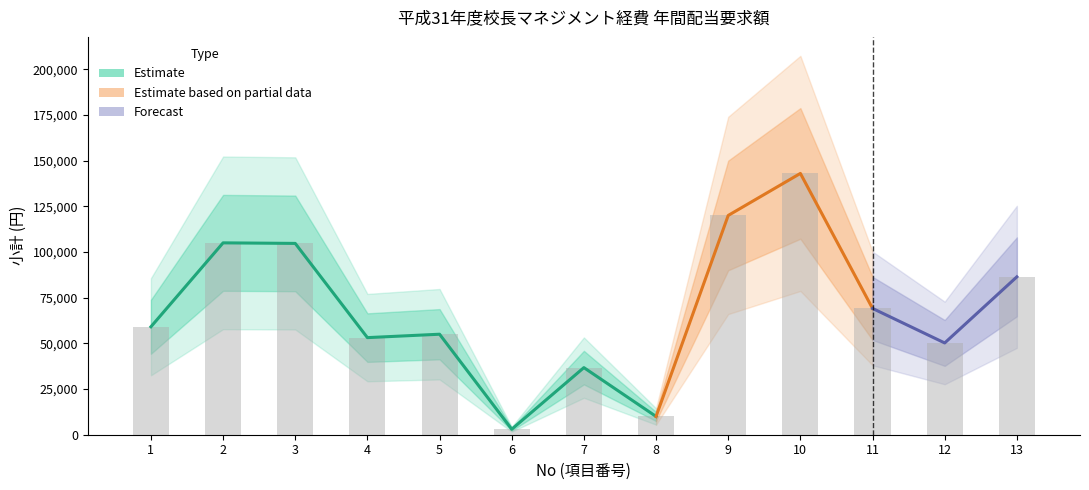

What is the difference between the maximum and second lowest values?

133000